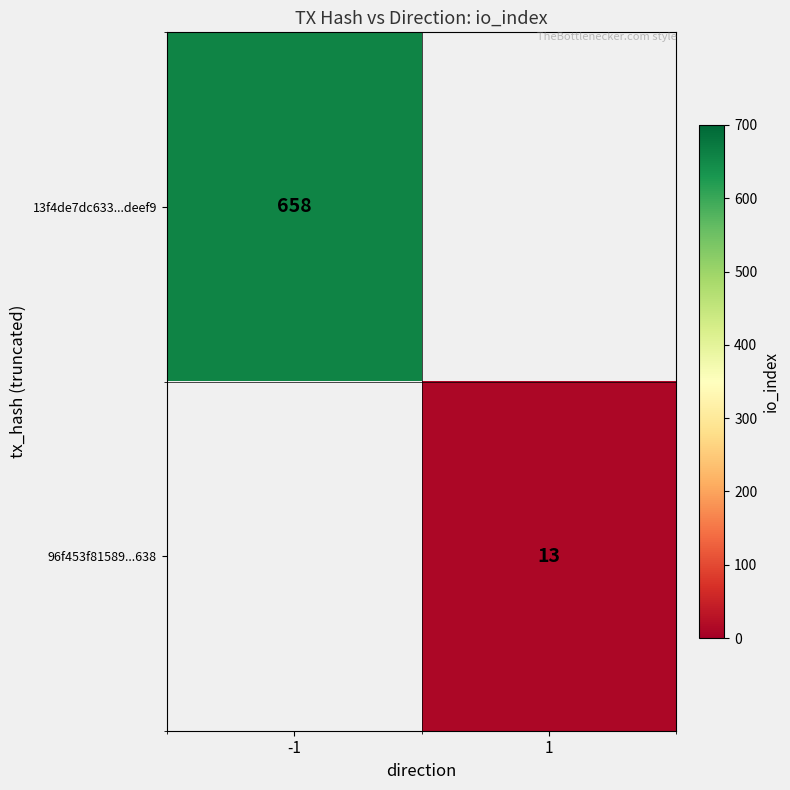

The value of 13f4de7dc633...deef9 at -1 is 211. True or false?

False